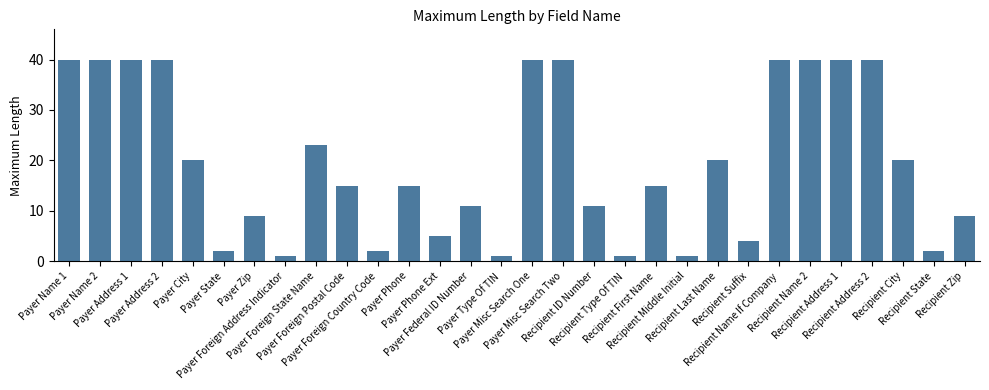

Reading right to left, what are all the values shown in this chart?

9	2	20	40	40	40	40	4	20	1	15	1	11	40	40	1	11	5	15	2	15	23	1	9	2	20	40	40	40	40